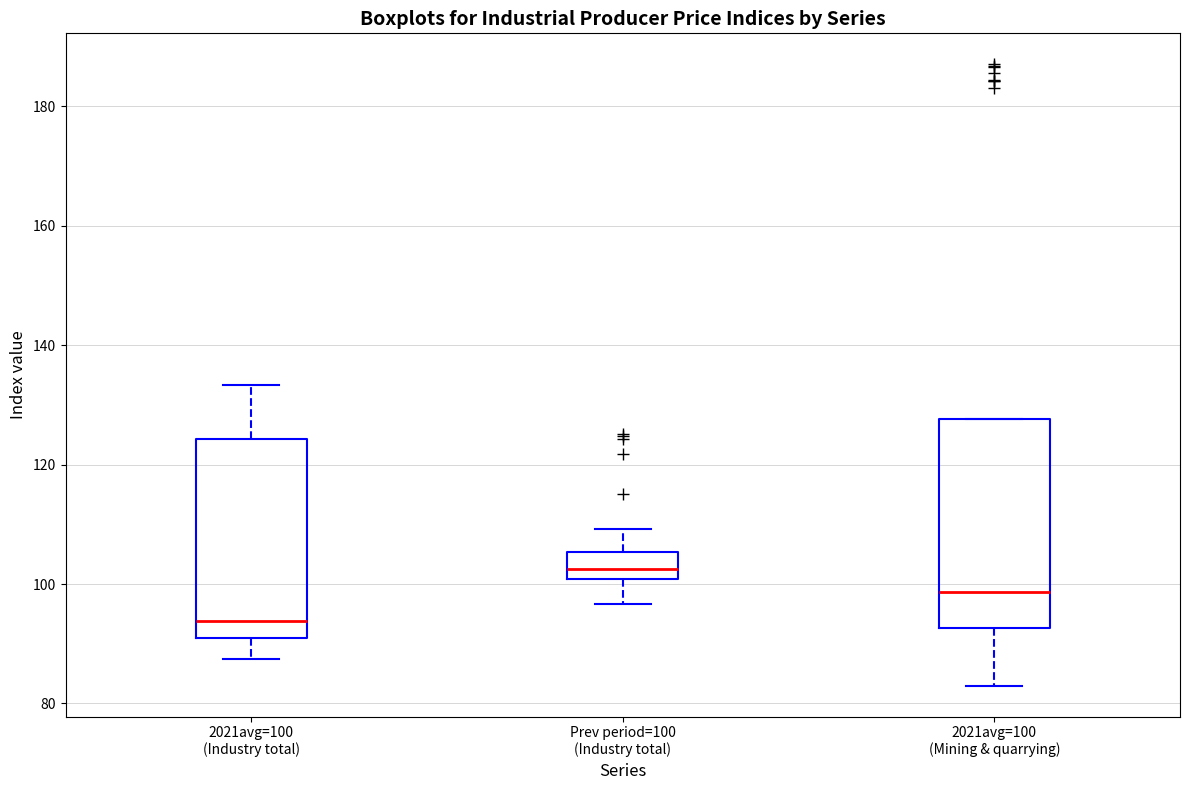

Which box's median line is the lowest?

2021avg=100 (Industry total)